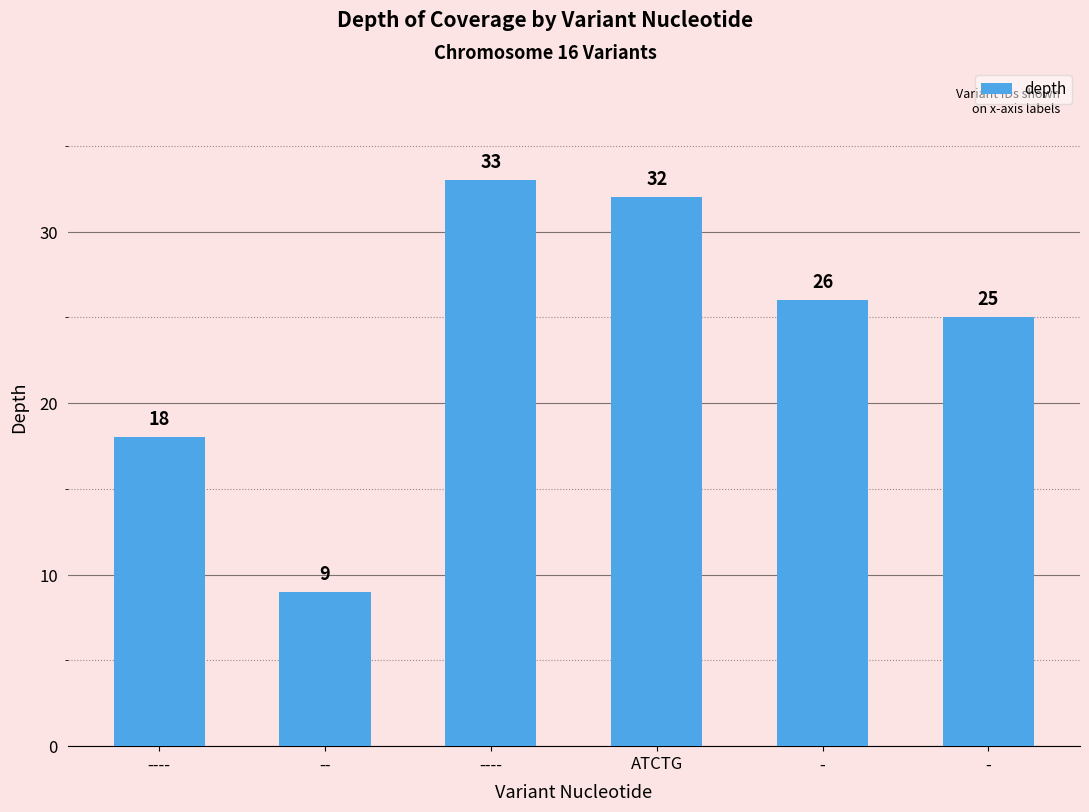

Rank the categories by value from highest to lowest.

----, ATCTG, -, -, ----, --